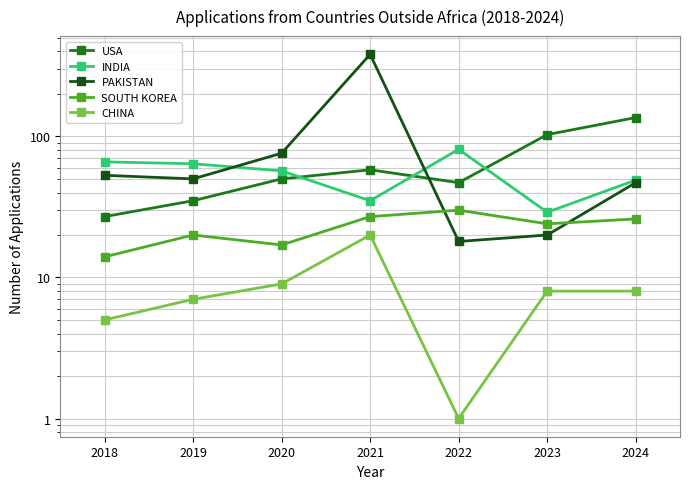

True or false: INDIA and CHINA intersect in this chart.

False